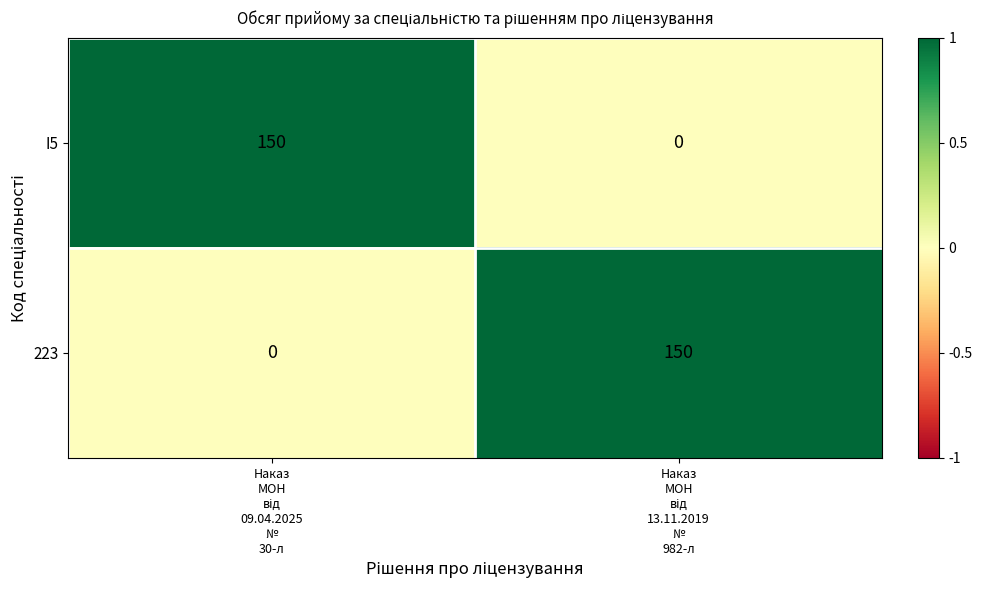

What is the sum of all 223 values?

150